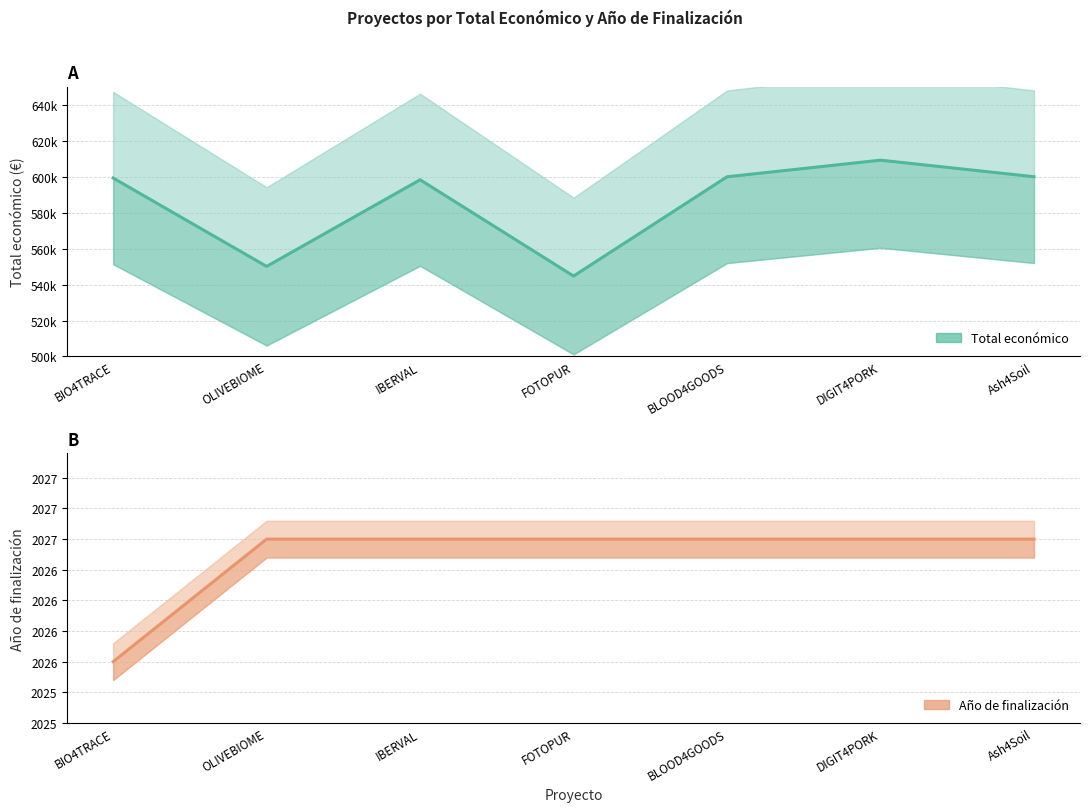

Is this an area chart (filled region under the line)?

No